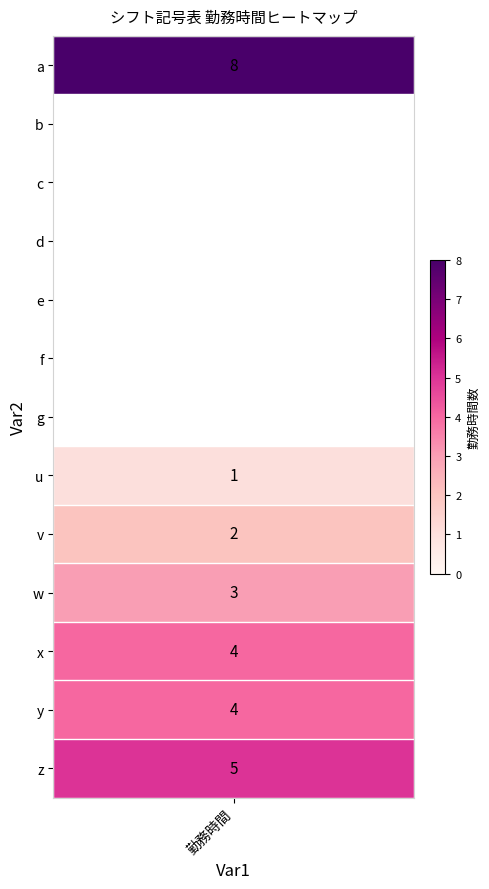

What is the difference between the highest and lowest values at 0?

8